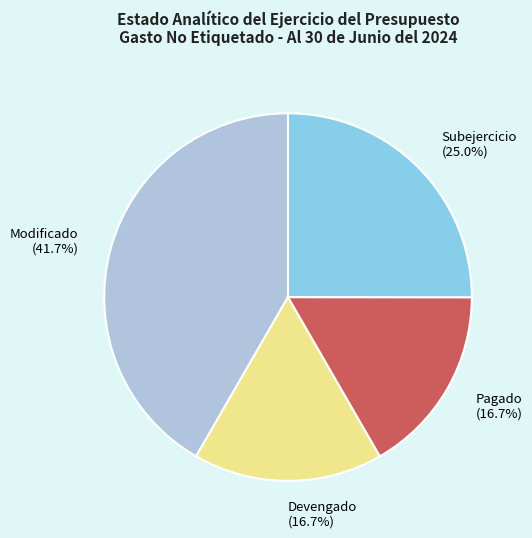

Is there a majority slice in this chart?

No